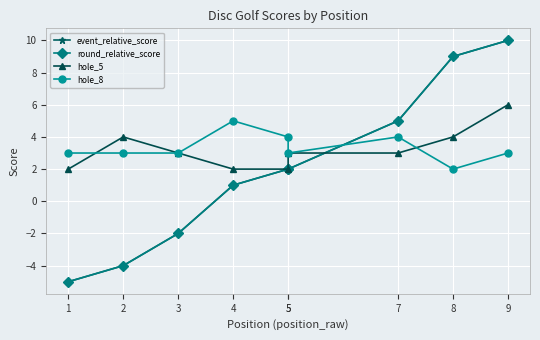

True or false: hole_8 has a value of 5 at 3.

False